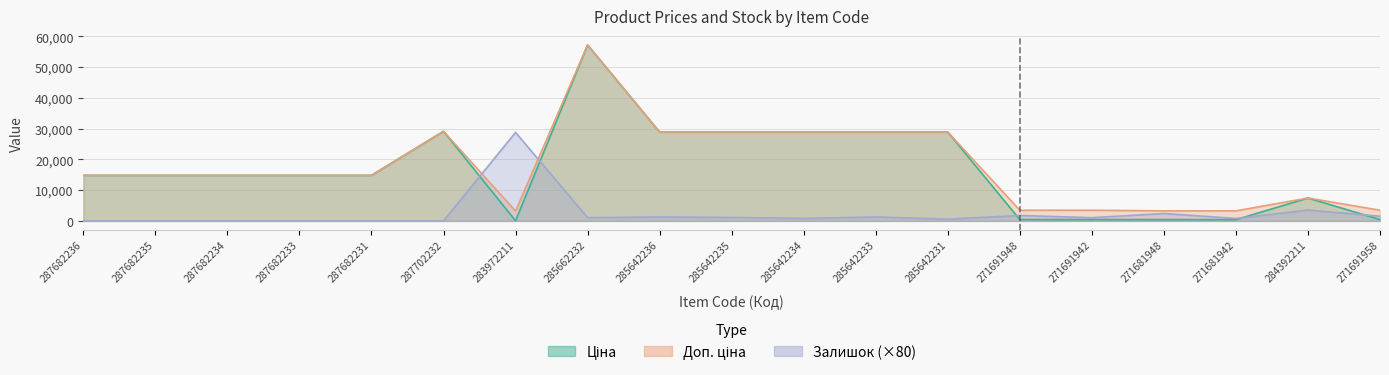

How many data points in Ціна are less than 14817?

7